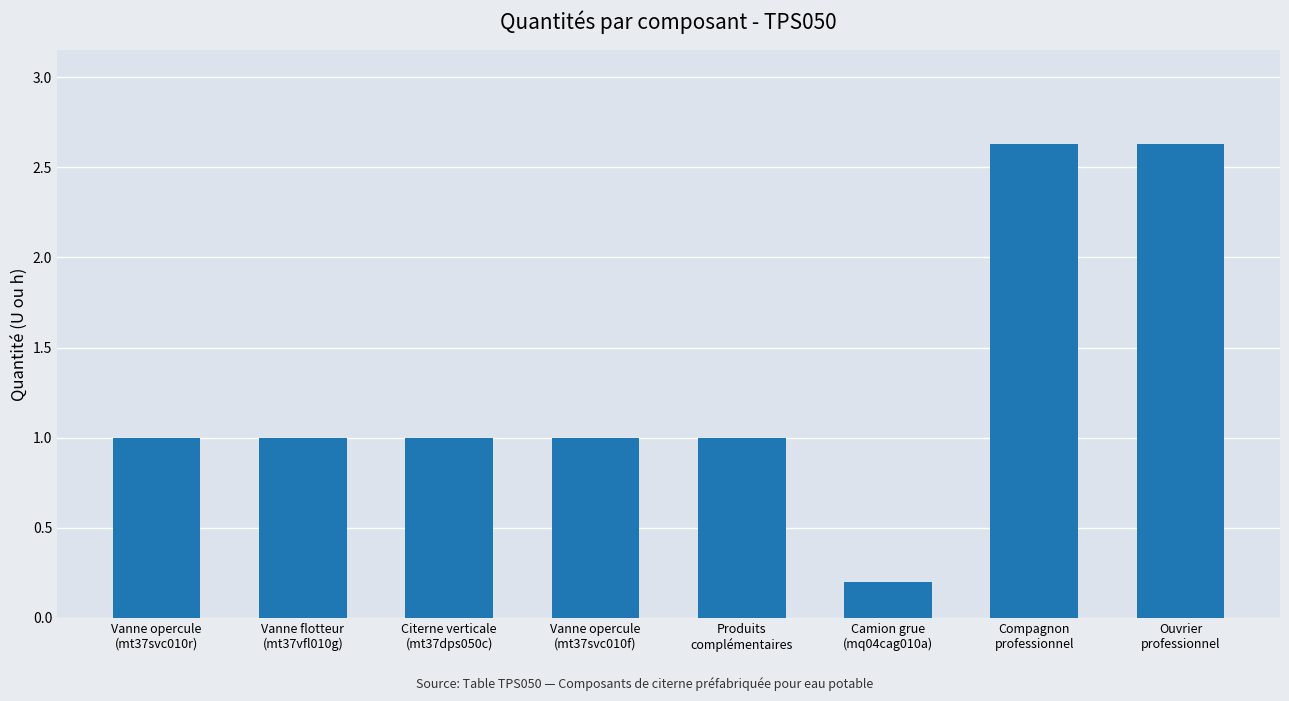

What is the value of the 8th bar from the left?

2.6